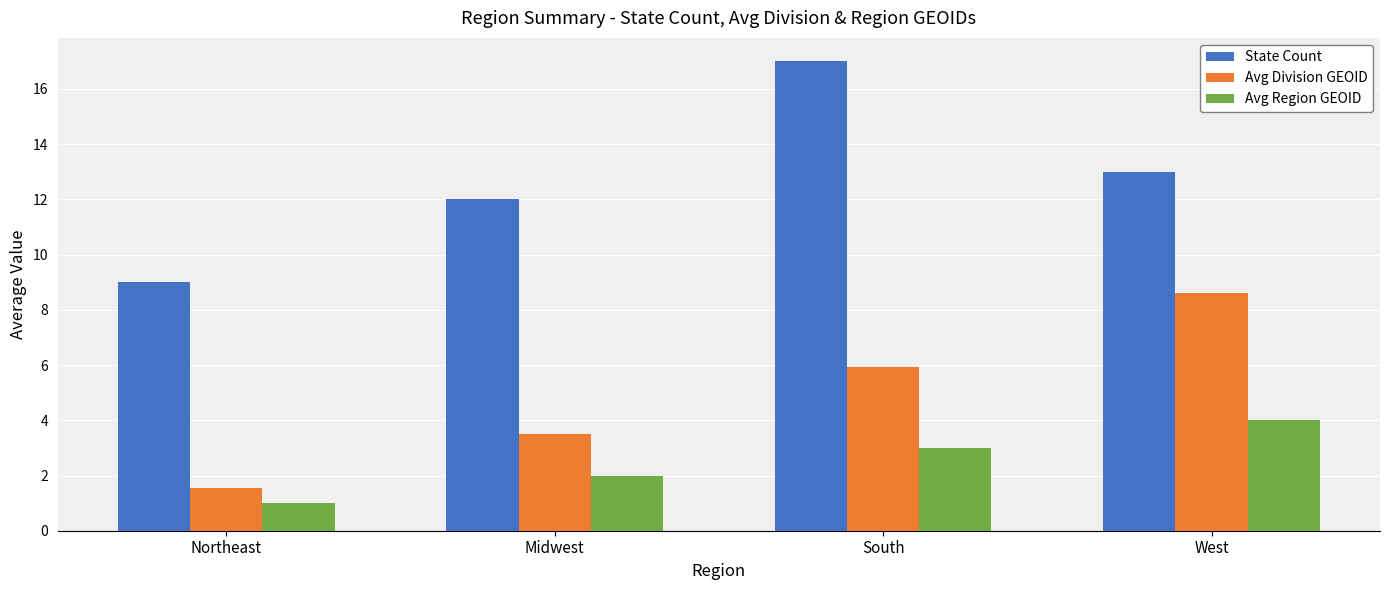

What is the total value across all series at Northeast?

11.6